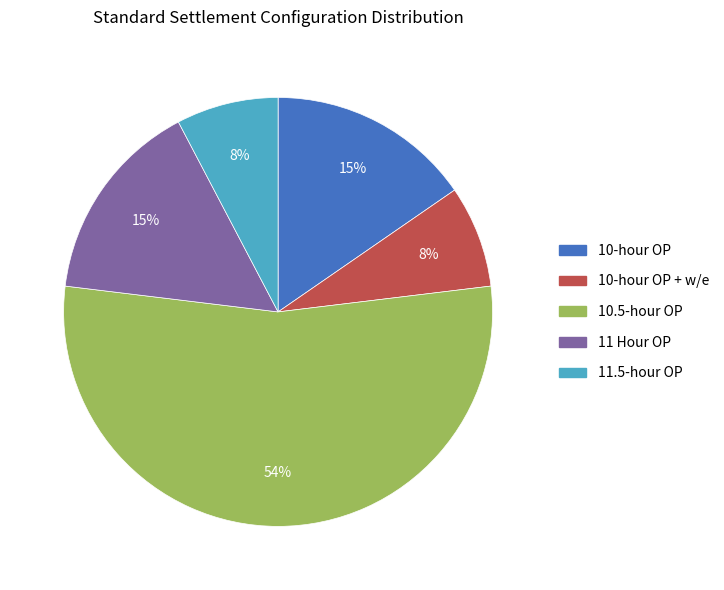

Does any single category account for the majority?

Yes